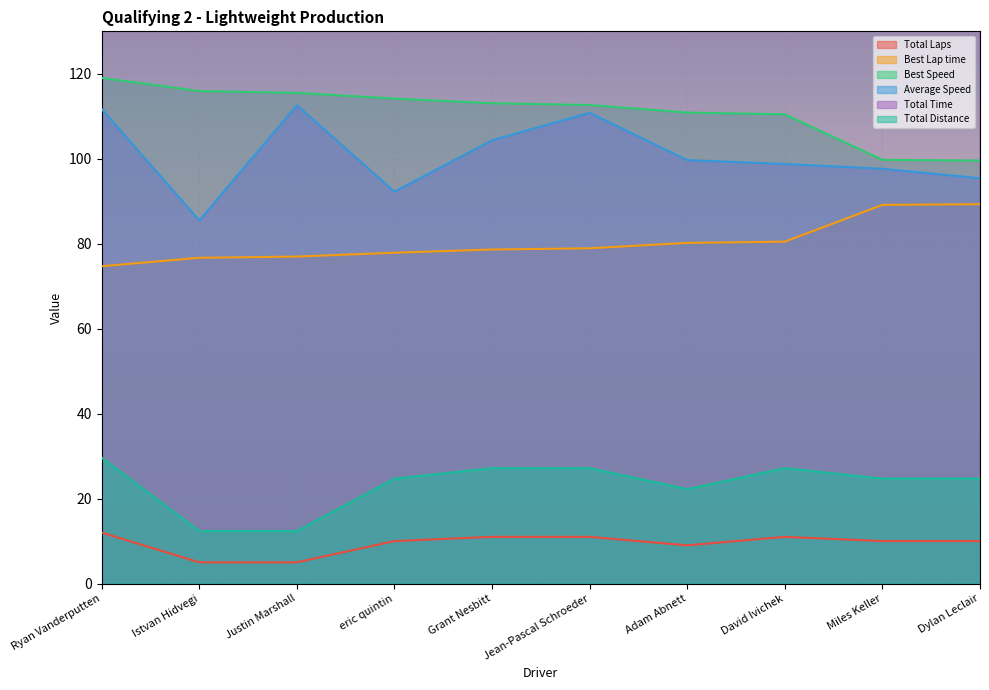

Rank the series at eric quintin from lowest to highest value.

Total Laps, Total Distance, Best Lap time, Average Speed, Best Speed, Total Time